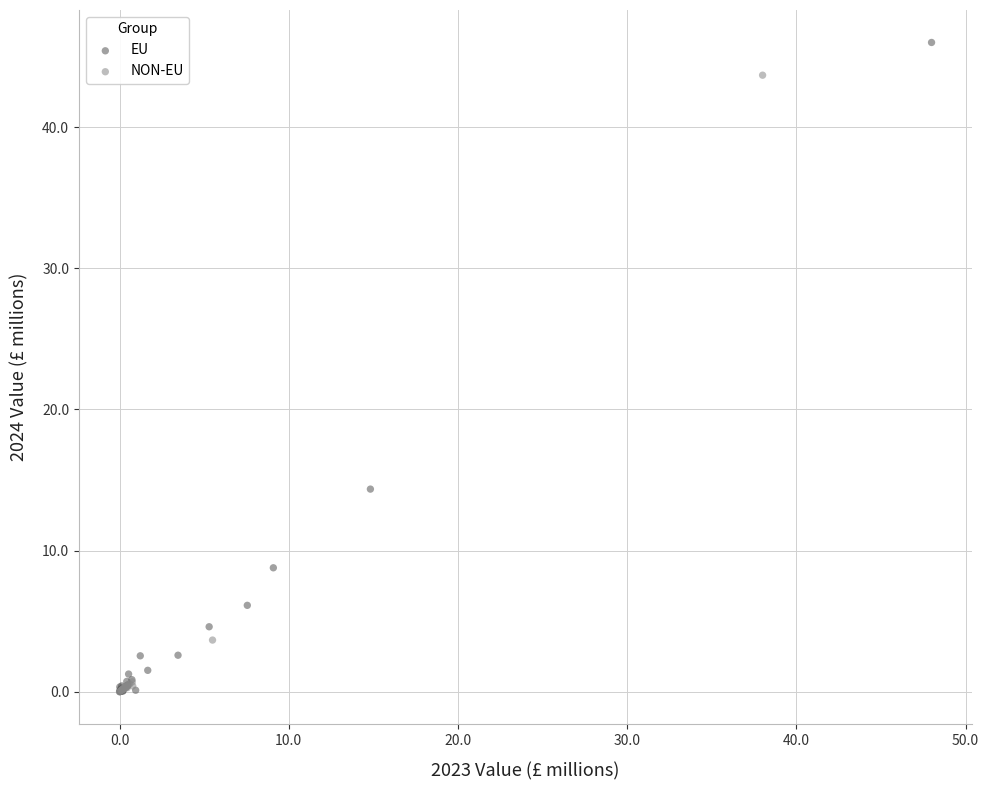

What are all the series names shown in the legend?

EU, NON-EU